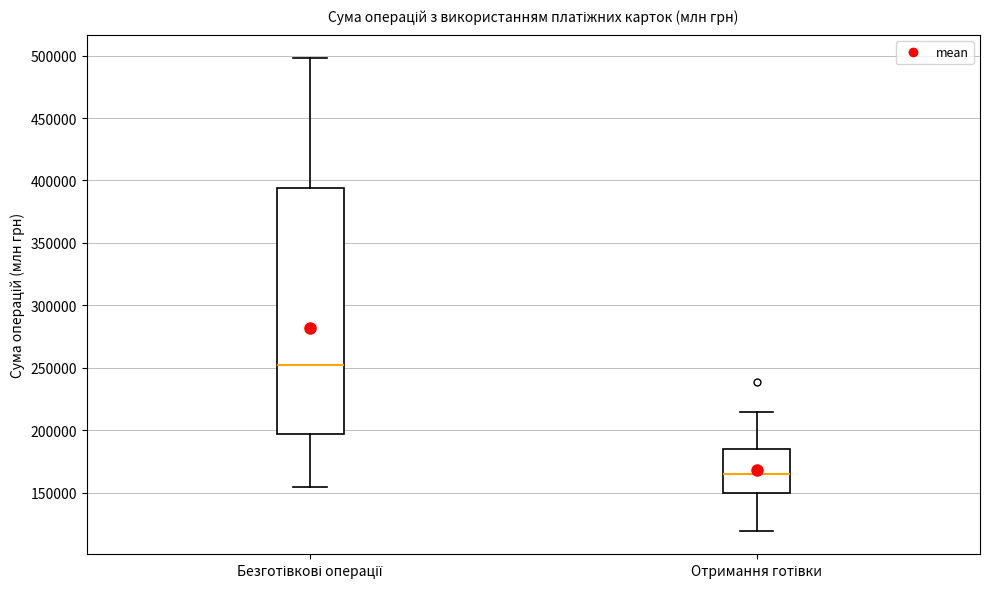

Where does the upper whisker of the box for Безготівкові операції end on the y-axis? The values are not printed on the chart, so give them approximately, as read against the axis.

500000